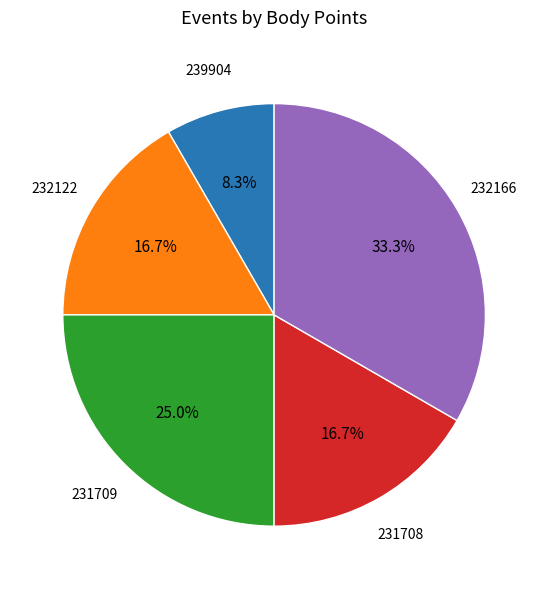

Does any single category account for the majority?

No